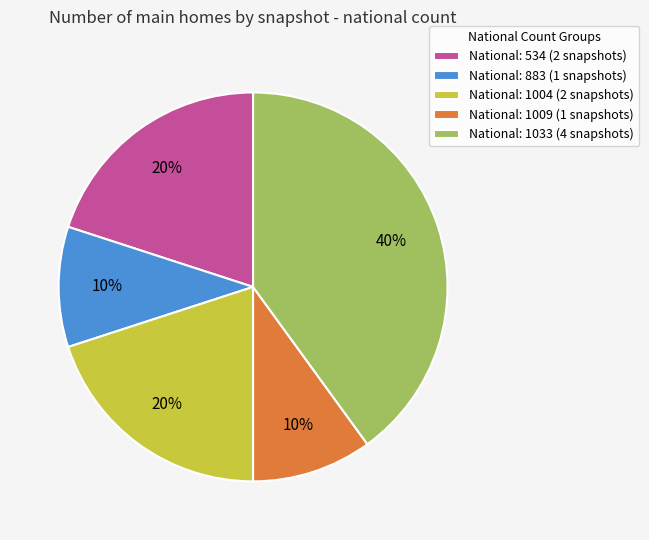

Combined, do National: 1004 (2 snapshots) and National: 534 (2 snapshots) account for over 50%?

No